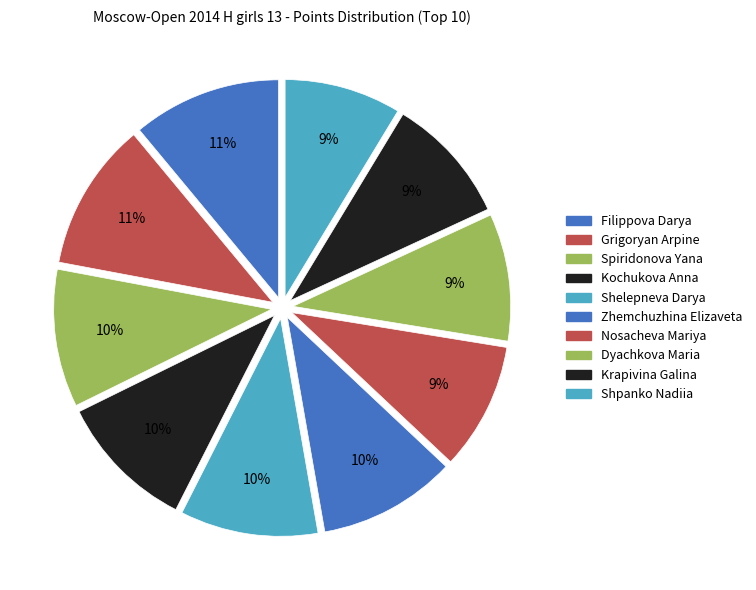

Count the number of slices in the pie.

10